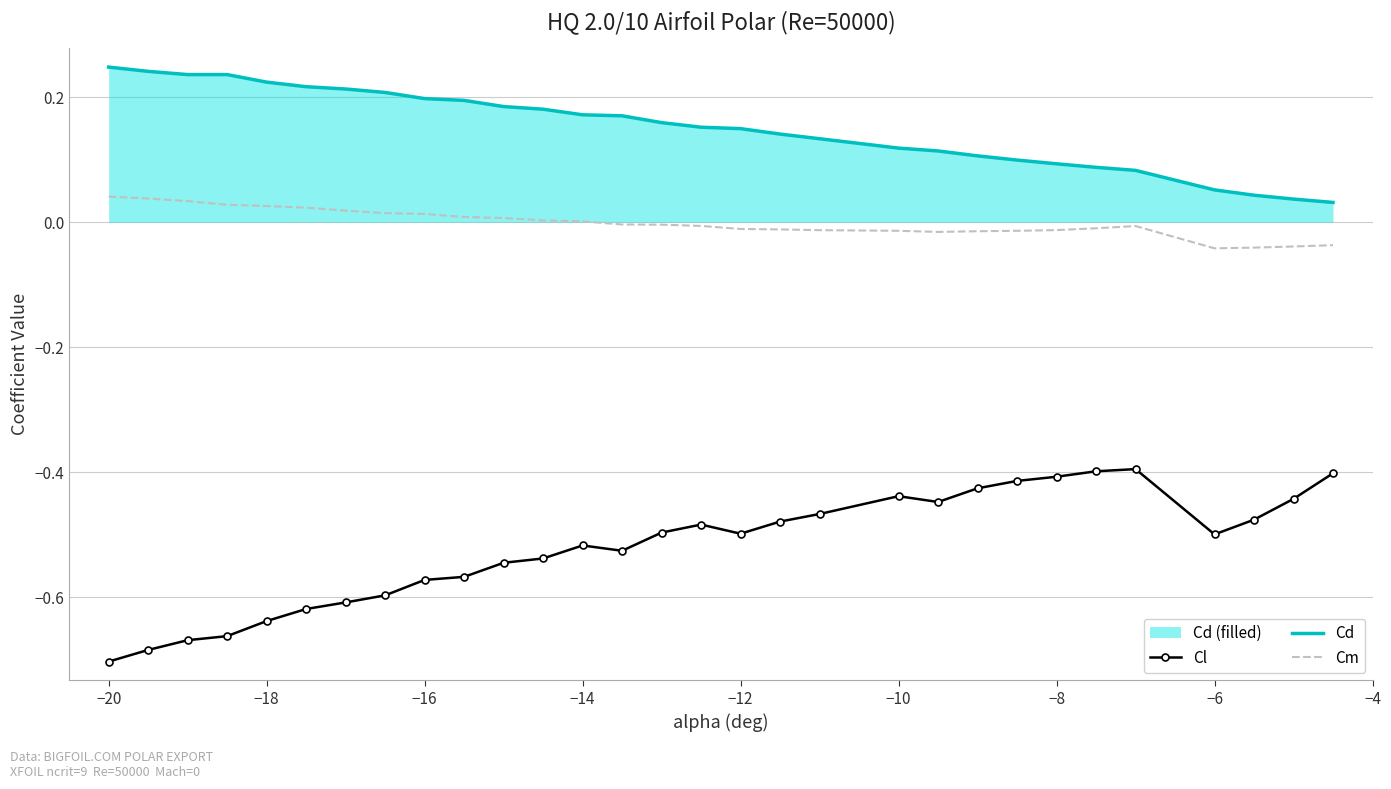

What is the lowest value of the Cl series?

-0.7